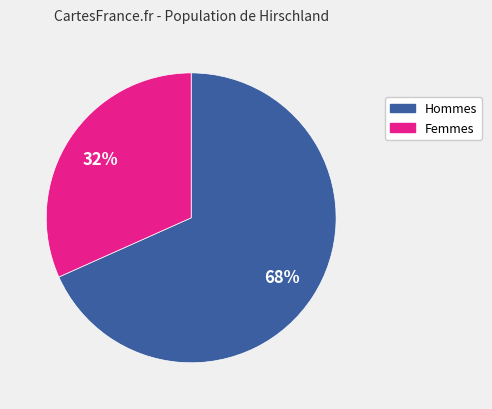

To the nearest percent, what is the average slice percentage?

50%